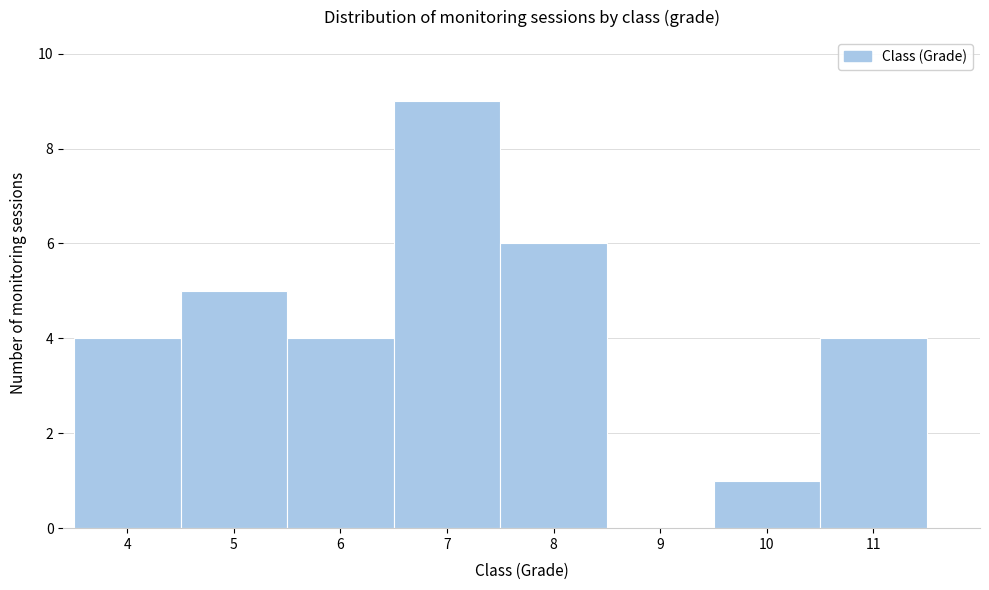

What is the height of the bar covering 6.5 to 7.5 on the x-axis? The values are not printed on the chart, so give them approximately, as read against the axis.

9